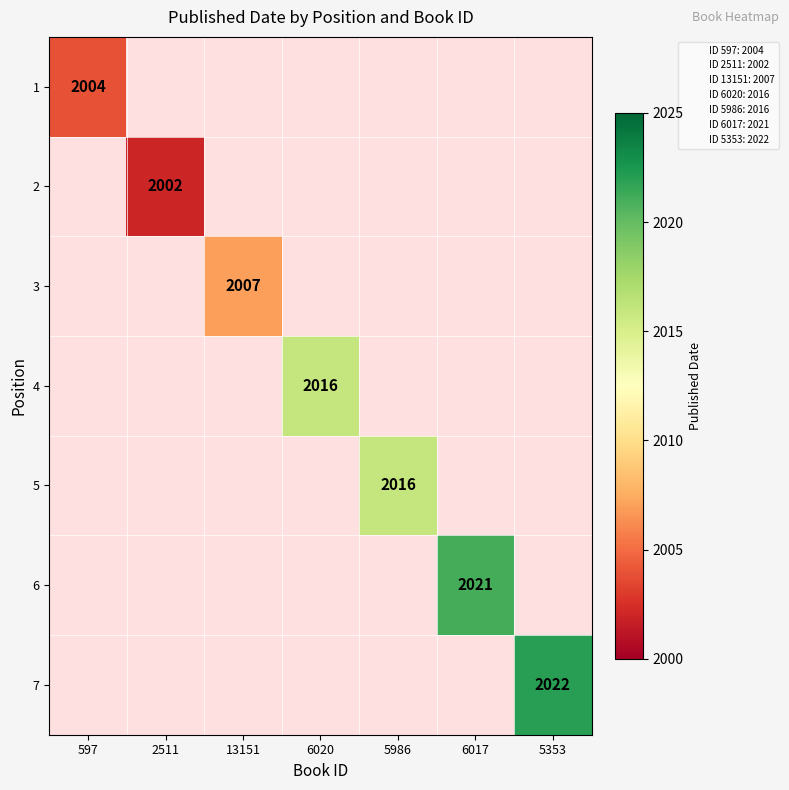

List the labels in order of 4 value, largest first.

597, 2511, 13151, 6020, 5986, 6017, 5353